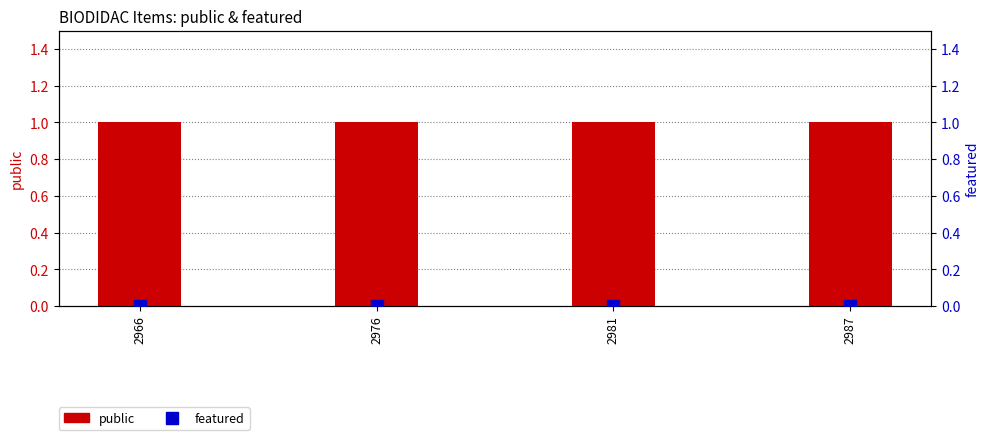

Is the value of public at 2987 greater than the value of featured at 2976?

Yes